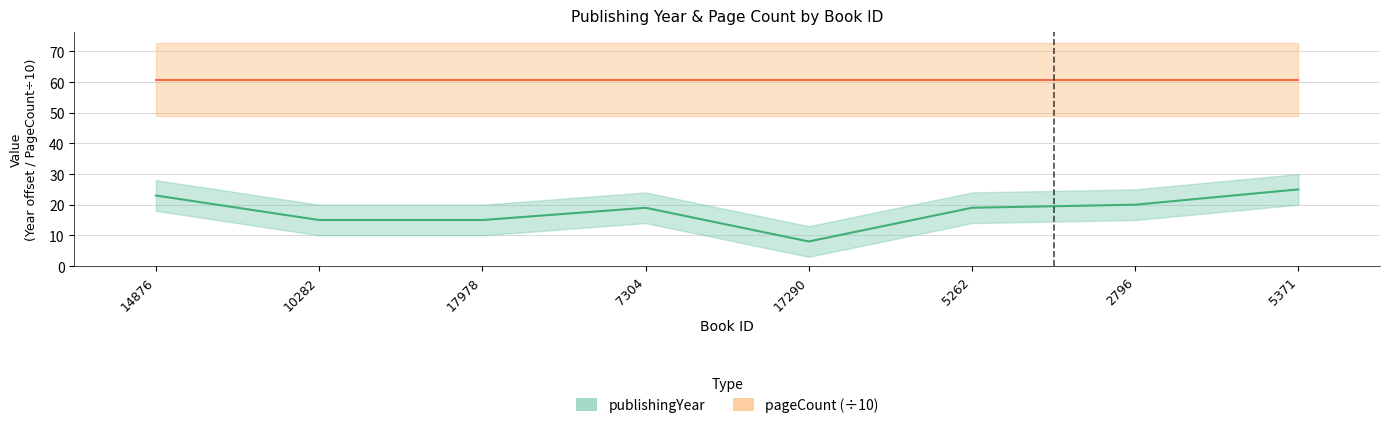

The chart shows a value of 41 at 14876. True or false?

False